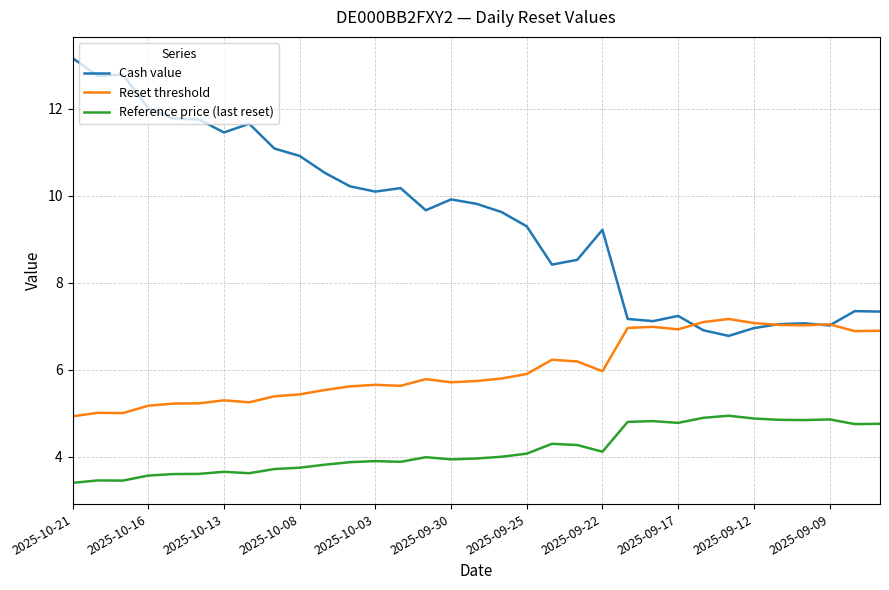

Which series has the largest total across all categories?

Cash value